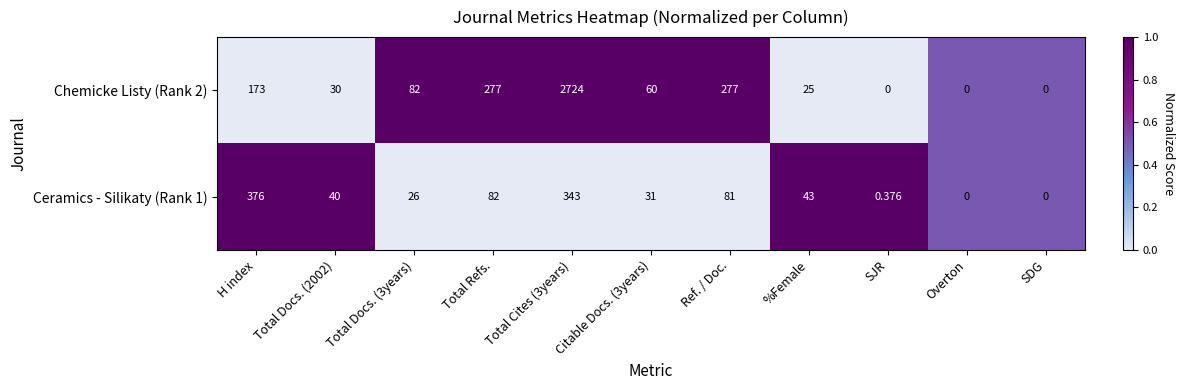

At %Female, list the series in order from largest to smallest.

Ceramics - Silikaty (Rank 1), Chemicke Listy (Rank 2)